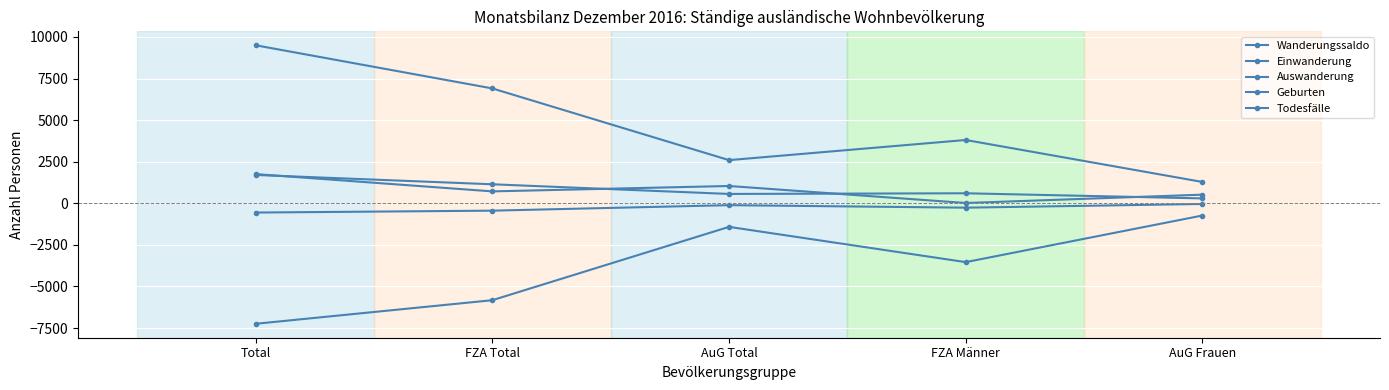

Which series has the largest total across all categories?

Einwanderung